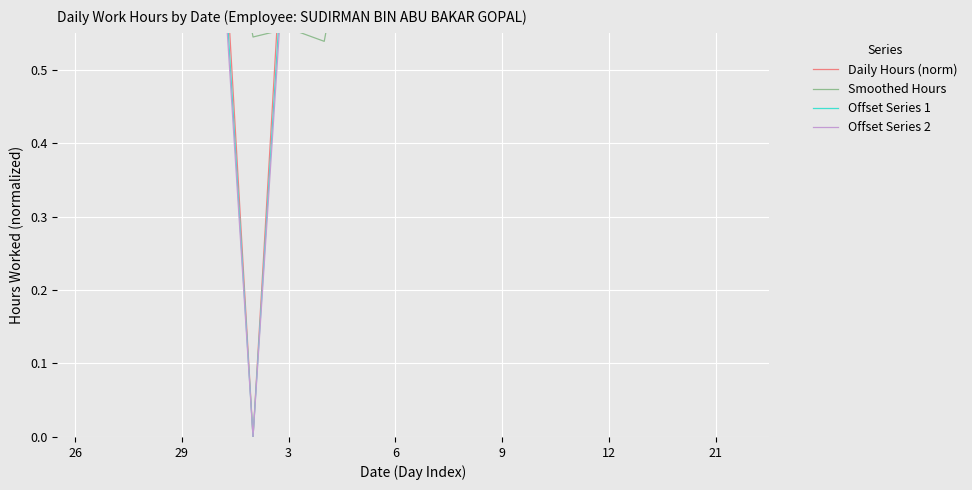

In Daily Hours (norm), how many points are lower than both neighbors (excluding endpoints)?

6